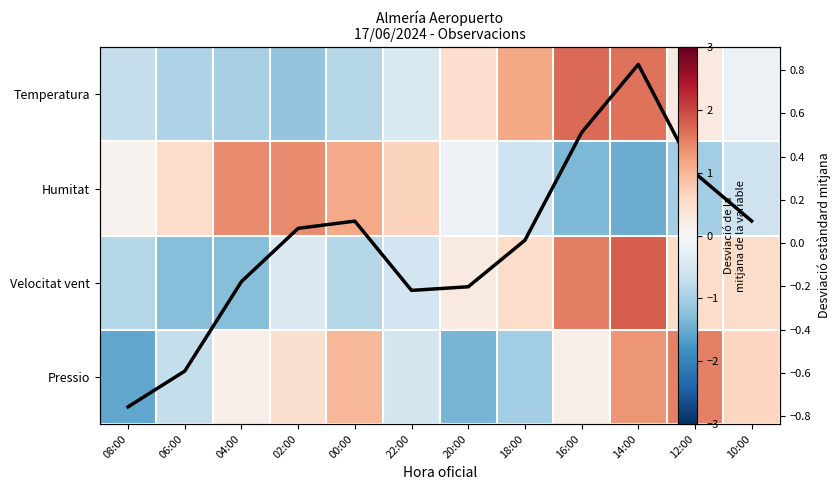

At how many categories does at least one series exceed 0?

12